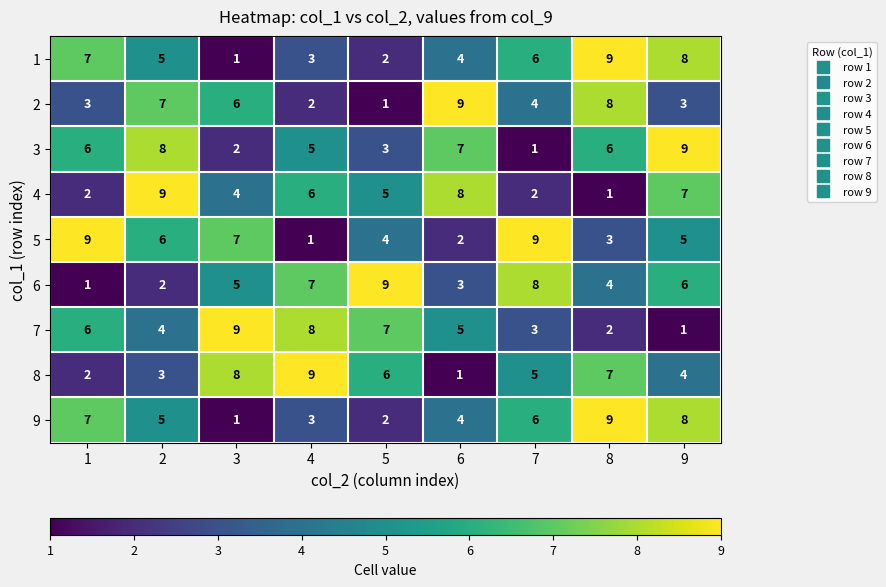

How many 8 values are between 3 and 7?

5